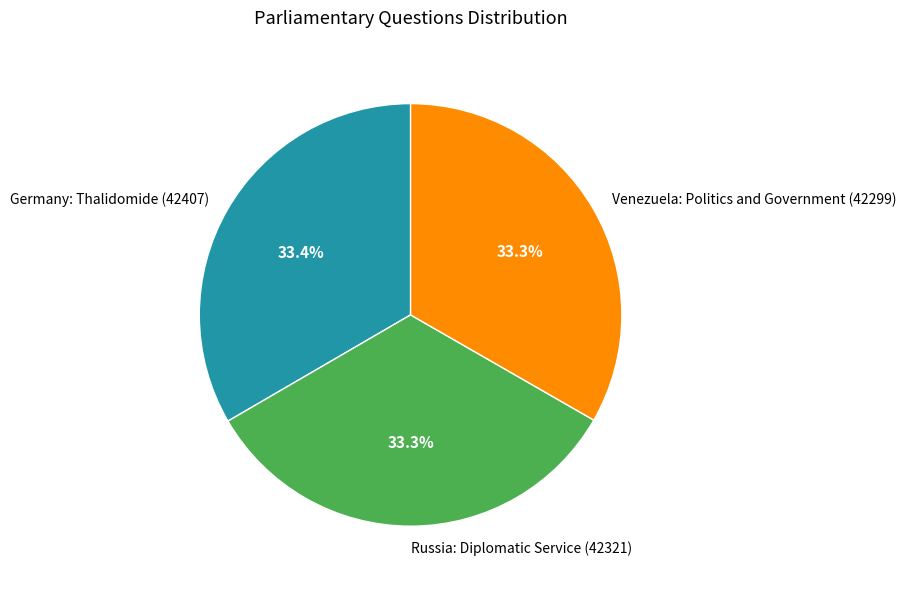

What percentage do Russia: Diplomatic Service (42321) and Germany: Thalidomide (42407) together represent?

66.7%